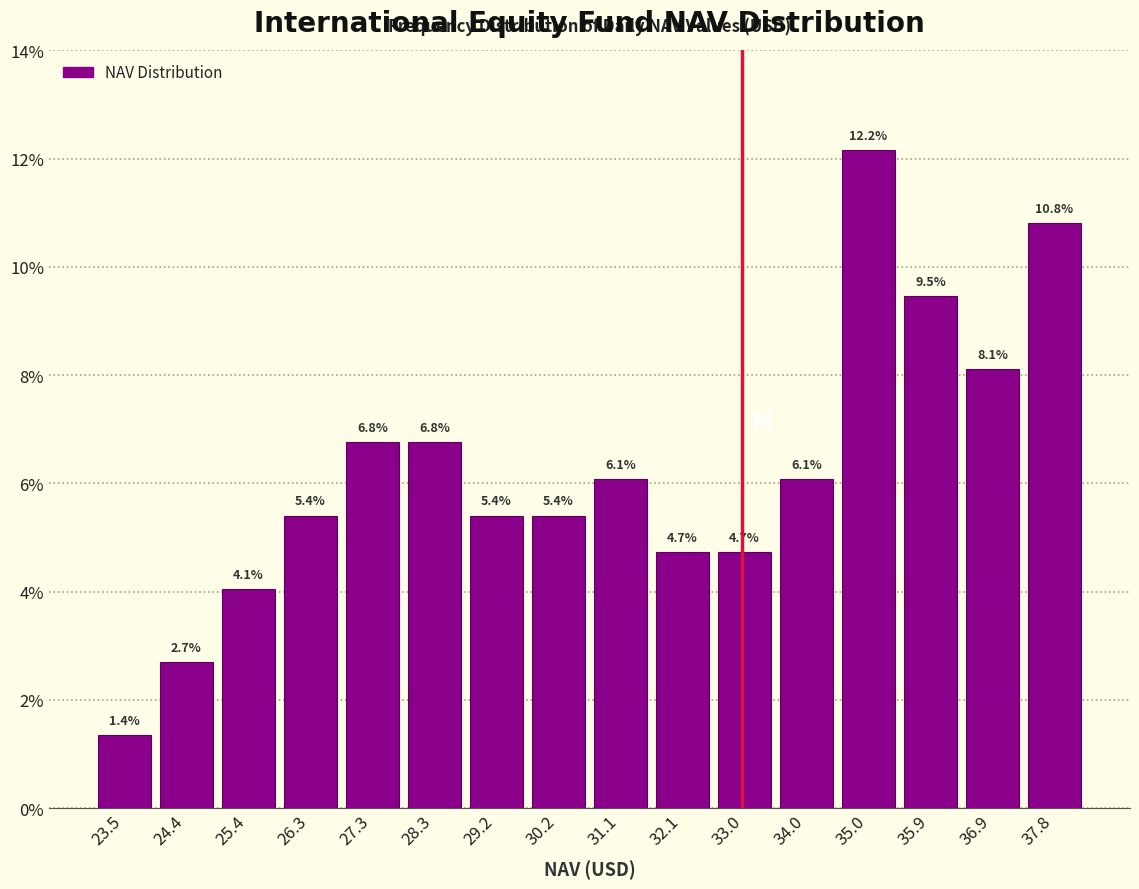

Over which range of the x-axis is the bar tallest?

34.5 to 35.4